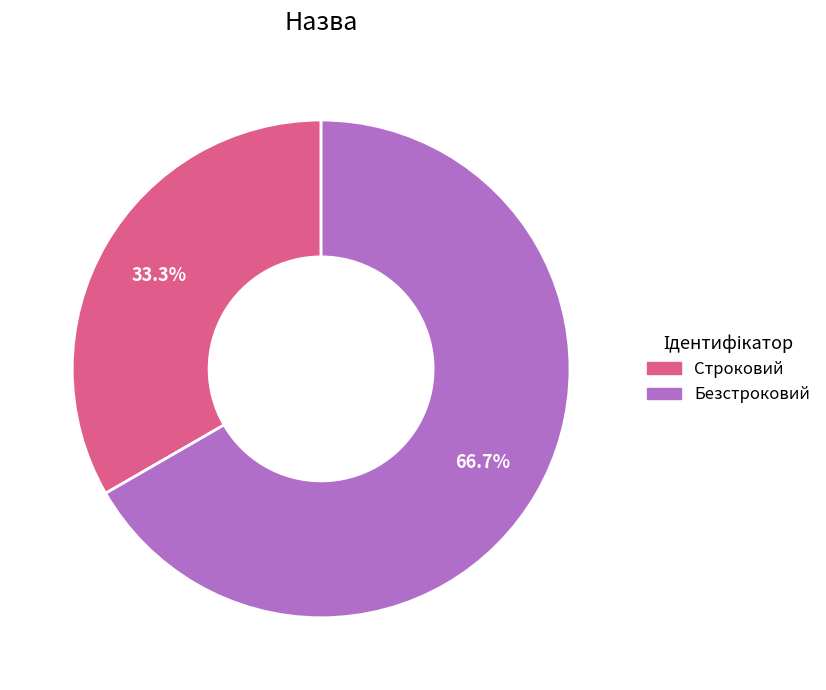

To the nearest percent, what portion does Строковий represent?

33%